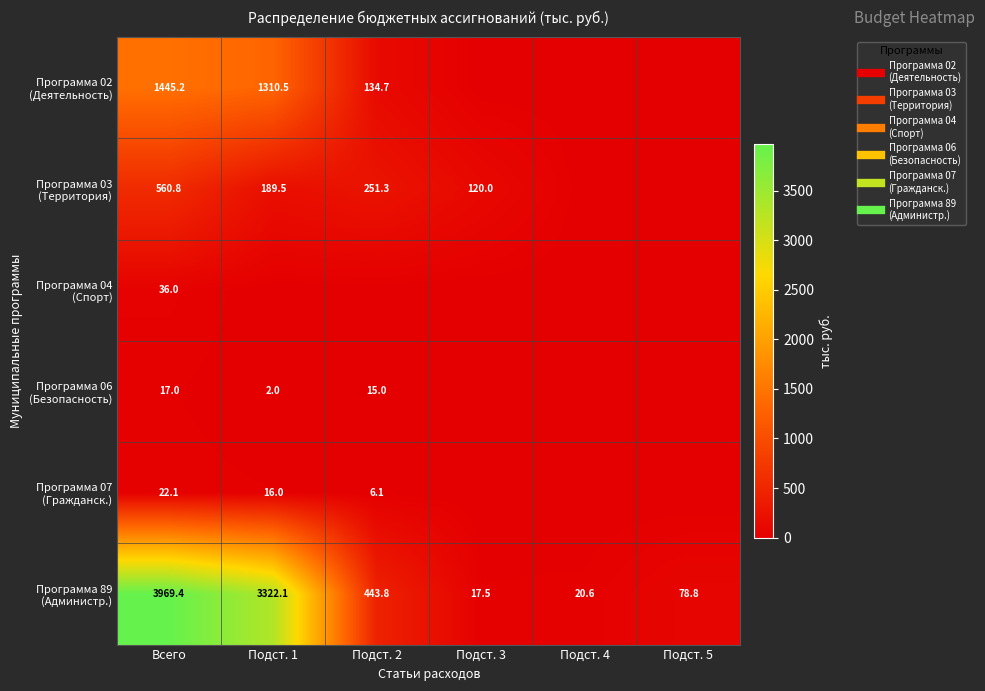

What is the maximum value for Программа 89 (Администр.)?

3969.4